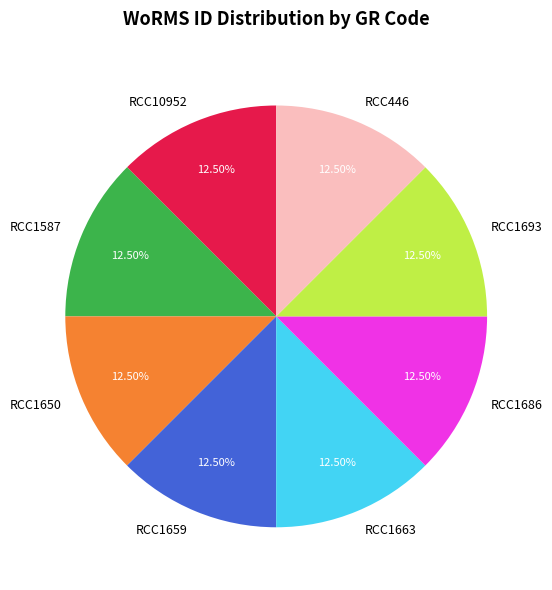

How many segments does this pie chart have?

8